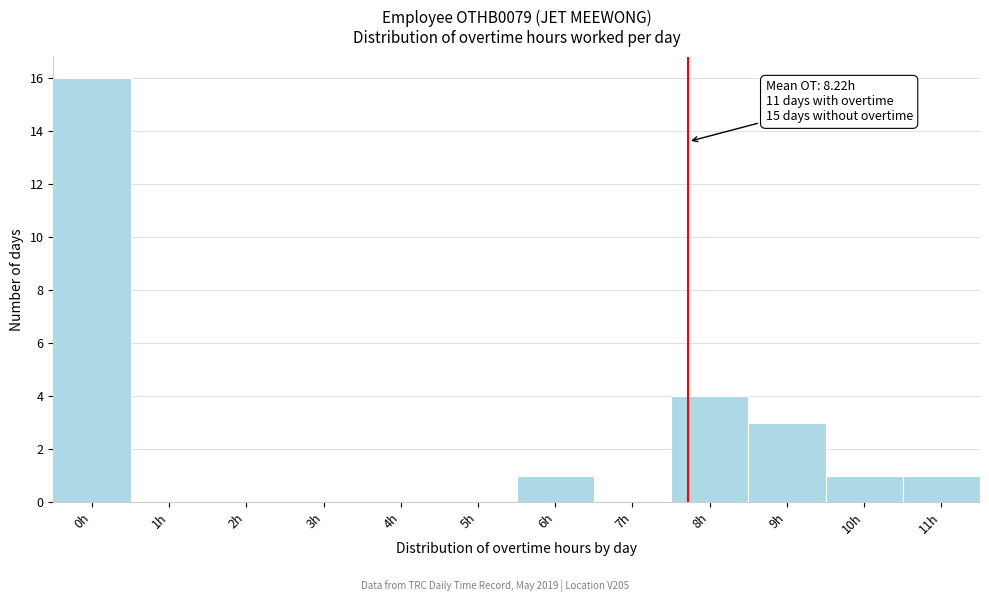

Reading left to right, list all the values displayed in this chart.

0h=16	1h=0	2h=0	3h=0	4h=0	5h=0	6h=1	7h=0	8h=4	9h=3	10h=1	11h=1